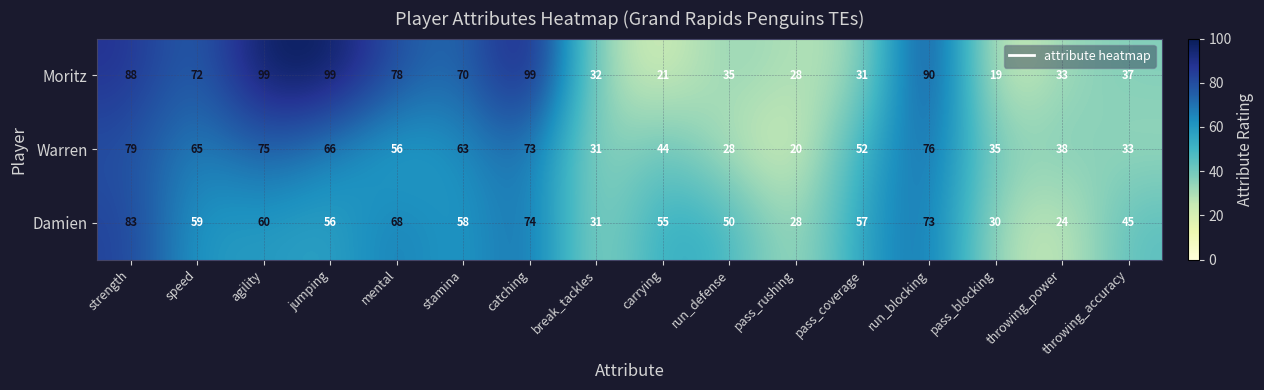

What is the sum of the Moritz values at carrying and pass_coverage?

52